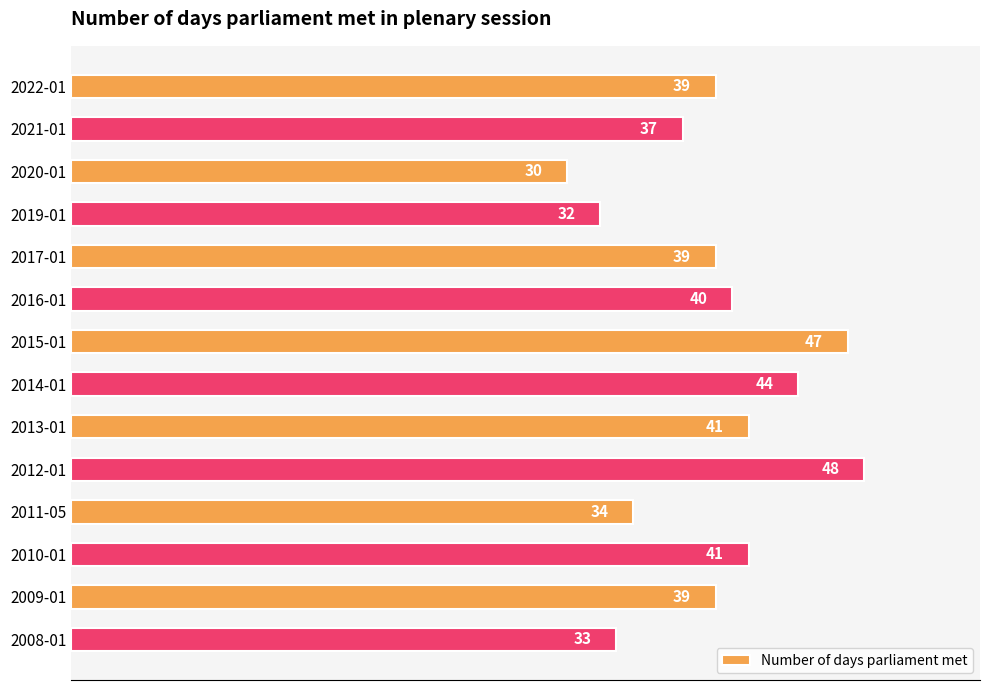

Reading bottom to top, transcribe all the data shown in this chart.

33	39	41	34	48	41	44	47	40	39	32	30	37	39